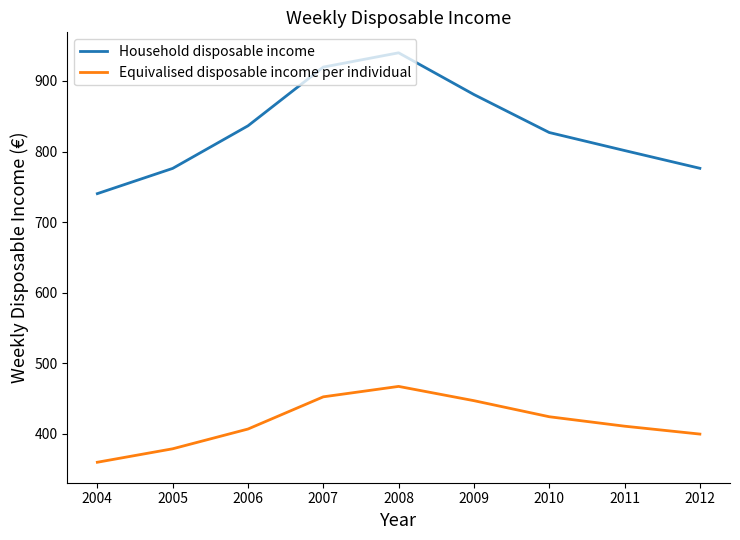

True or false: Equivalised disposable income per individual and Household disposable income intersect in this chart.

False